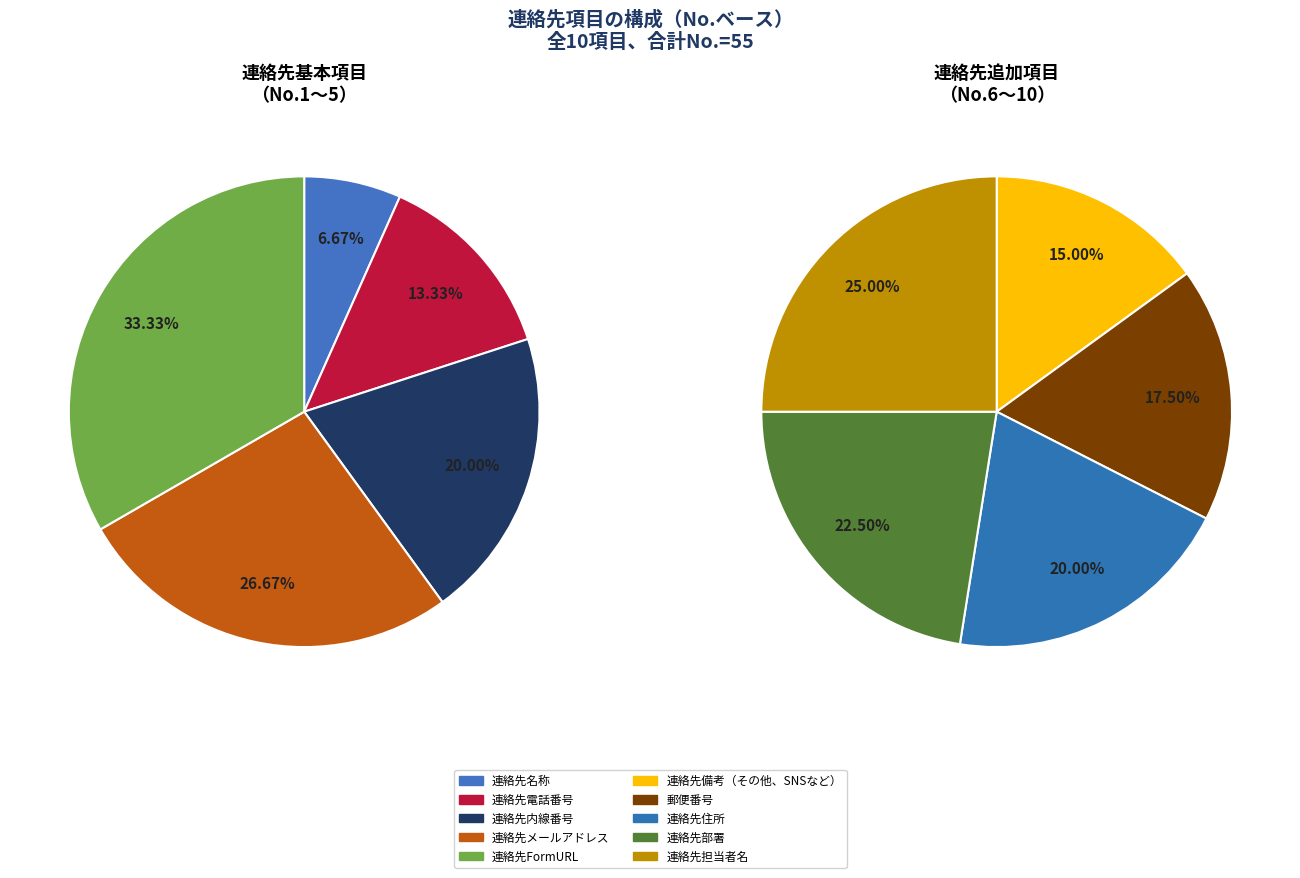

Does 連絡先名称 represent more than half of the total?

No